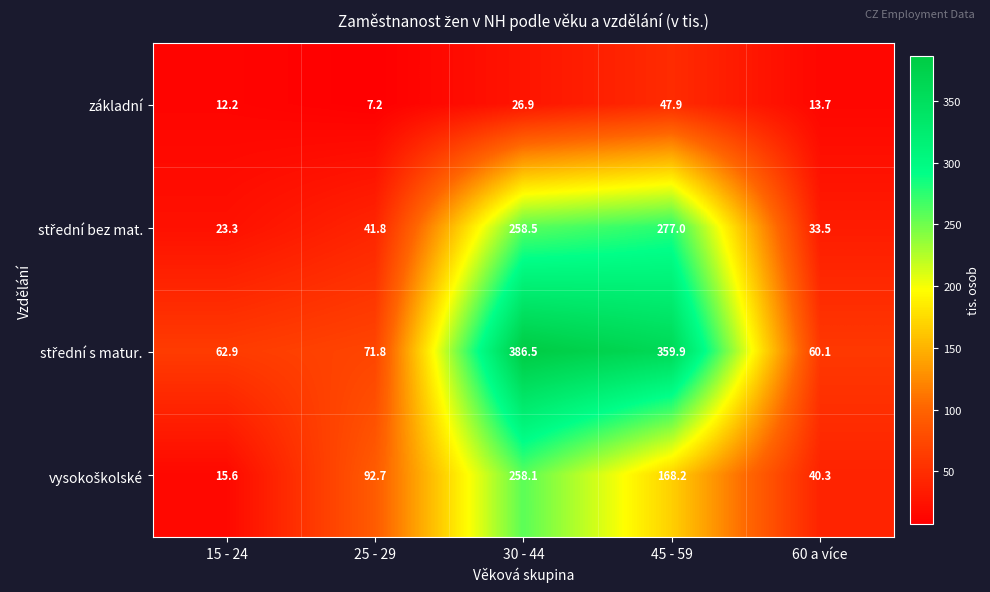

Which label corresponds to the smallest value in the chart?

25 - 29